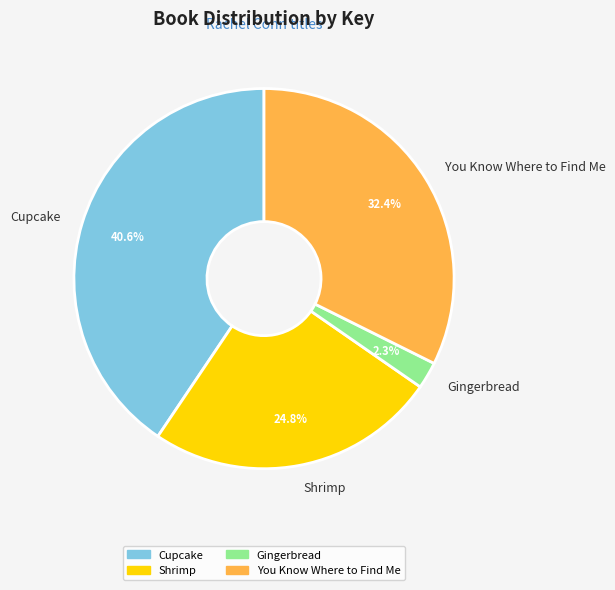

Which category has the smallest portion of the pie?

Gingerbread